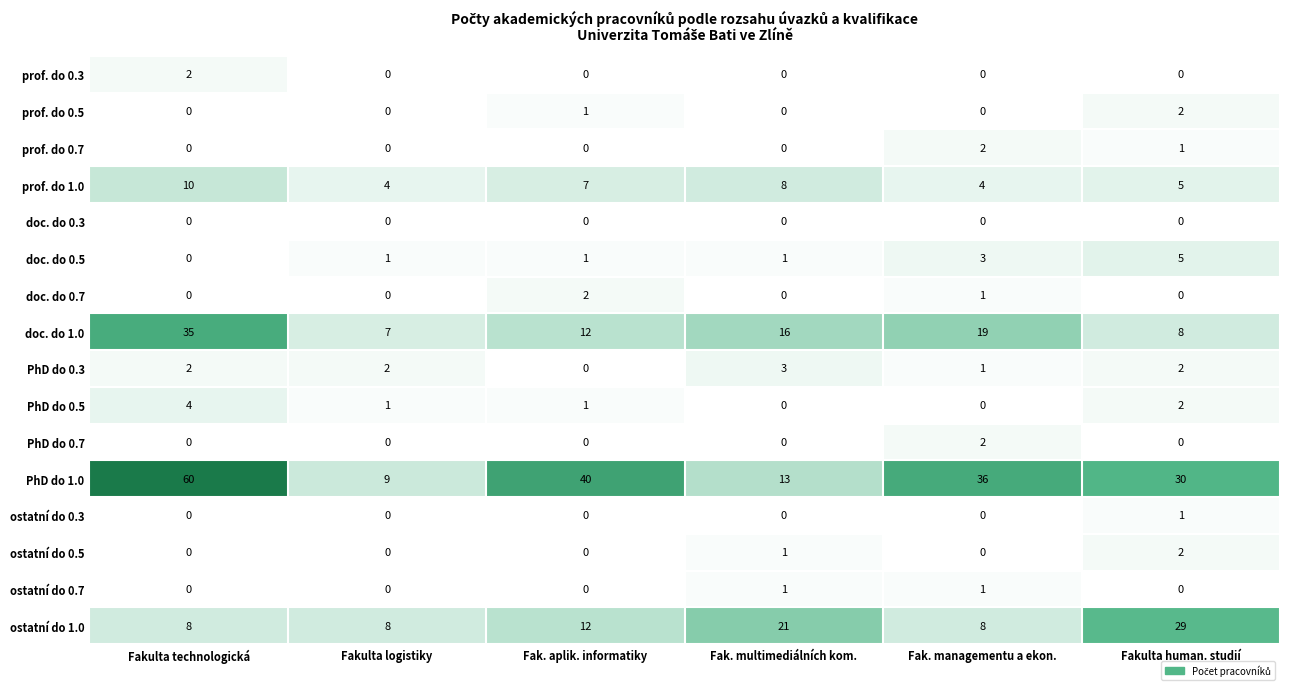

Count the prof. do 0.7 values in the range 0 to 1.

5